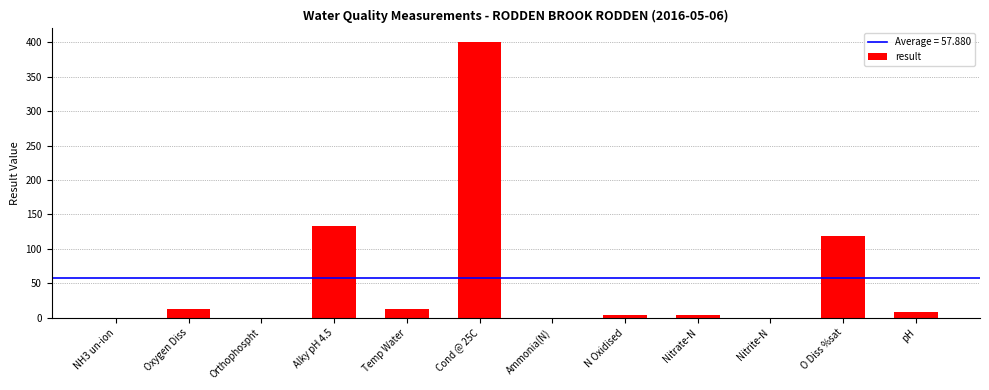

Where is the data nearest to the value 200?

Alky pH 4.5